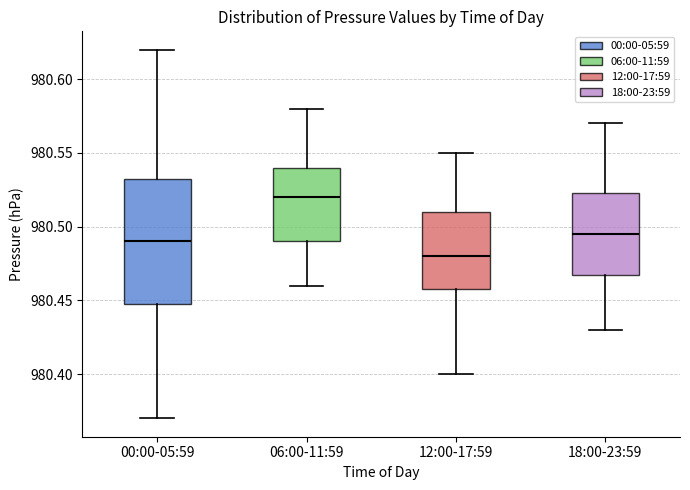

Reading left to right, transcribe this box plot: for each box, give where its median line is, the range the box spans, and where its two whiskers end, as read against the y-axis. The values are not printed on the chart, so give them approximately, as read against the axis.

00:00-05:59: median 980.490, box 980.450 to 980.535, whiskers 980.370 to 980.620
06:00-11:59: median 980.520, box 980.490 to 980.540, whiskers 980.460 to 980.580
12:00-17:59: median 980.480, box 980.460 to 980.510, whiskers 980.400 to 980.550
18:00-23:59: median 980.495, box 980.470 to 980.525, whiskers 980.430 to 980.570